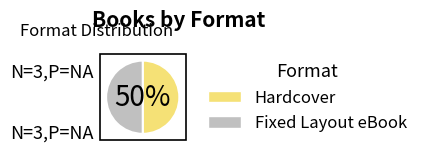

True or false: Sword in the Stove accounts for 51% of the total.

False